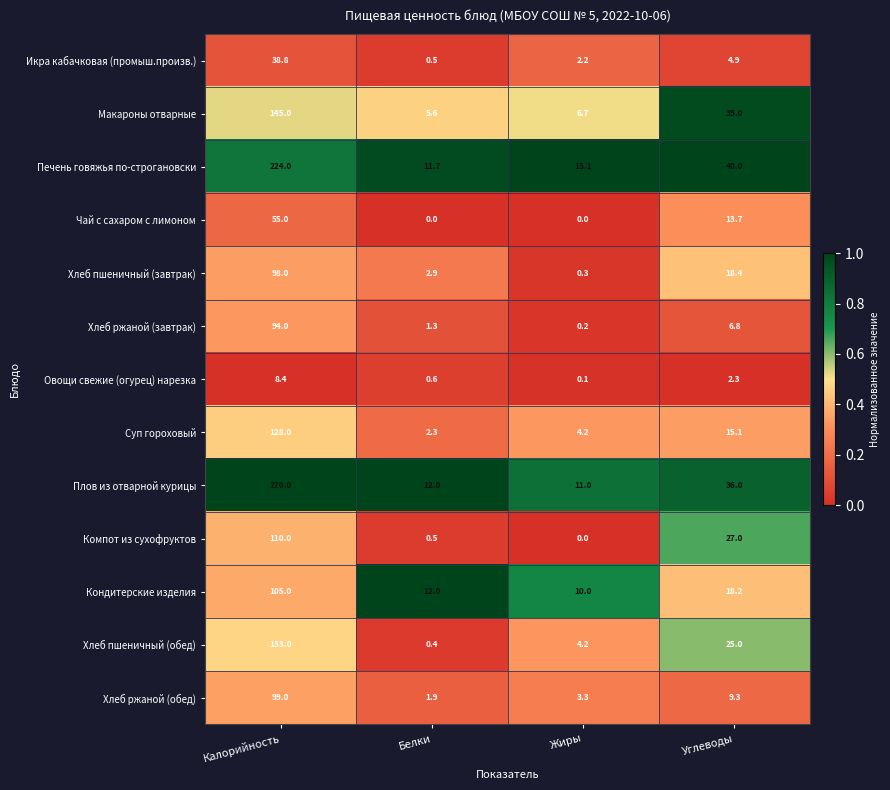

What is the minimum value for Икра кабачковая (промыш.произв.)?

0.5